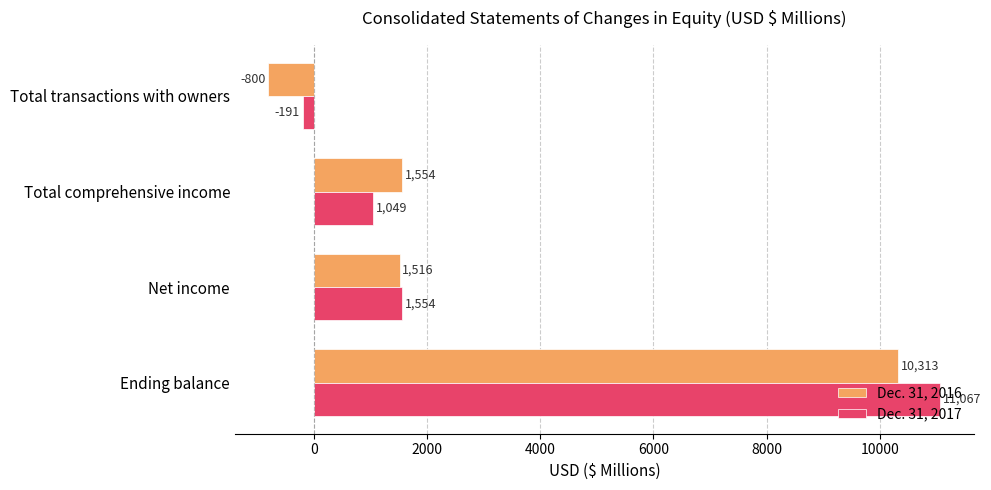

Which series has the largest total across all categories?

Dec. 31, 2017